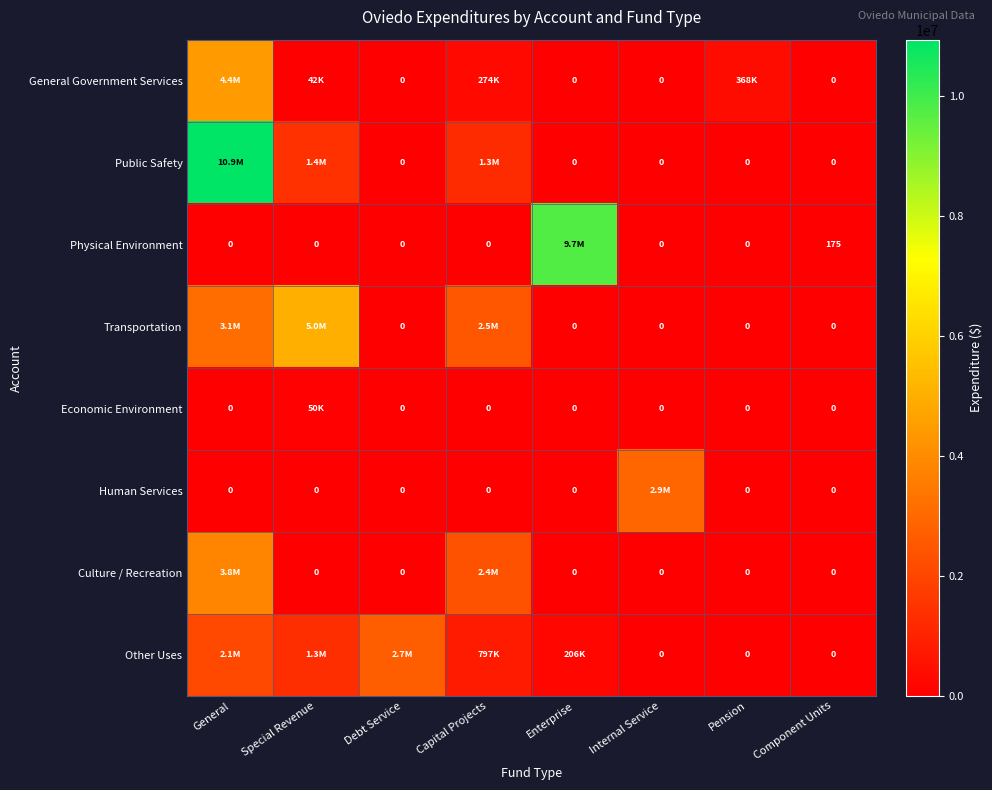

What is the spread (max minus min) of values at Component Units?

175